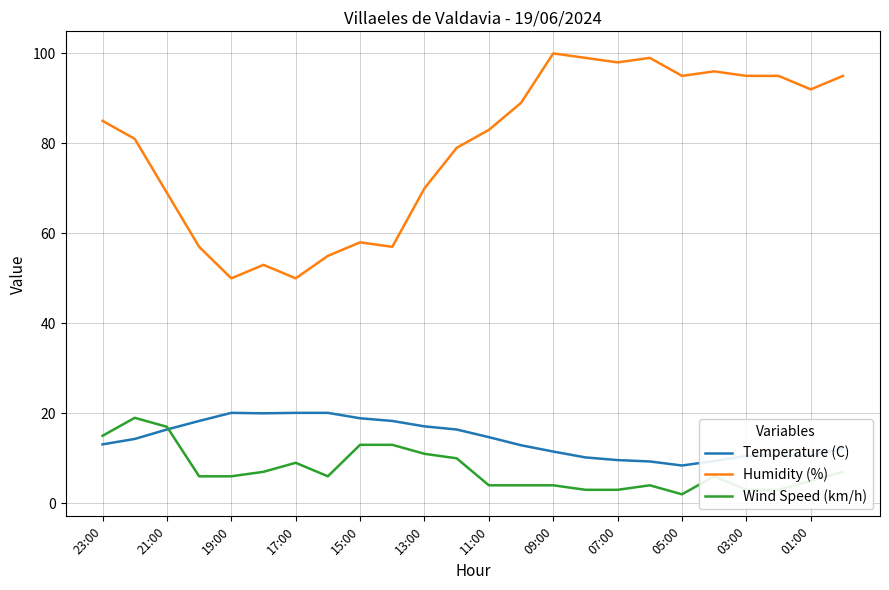

True or false: Wind Speed (km/h) and Humidity (%) cross at least once.

False